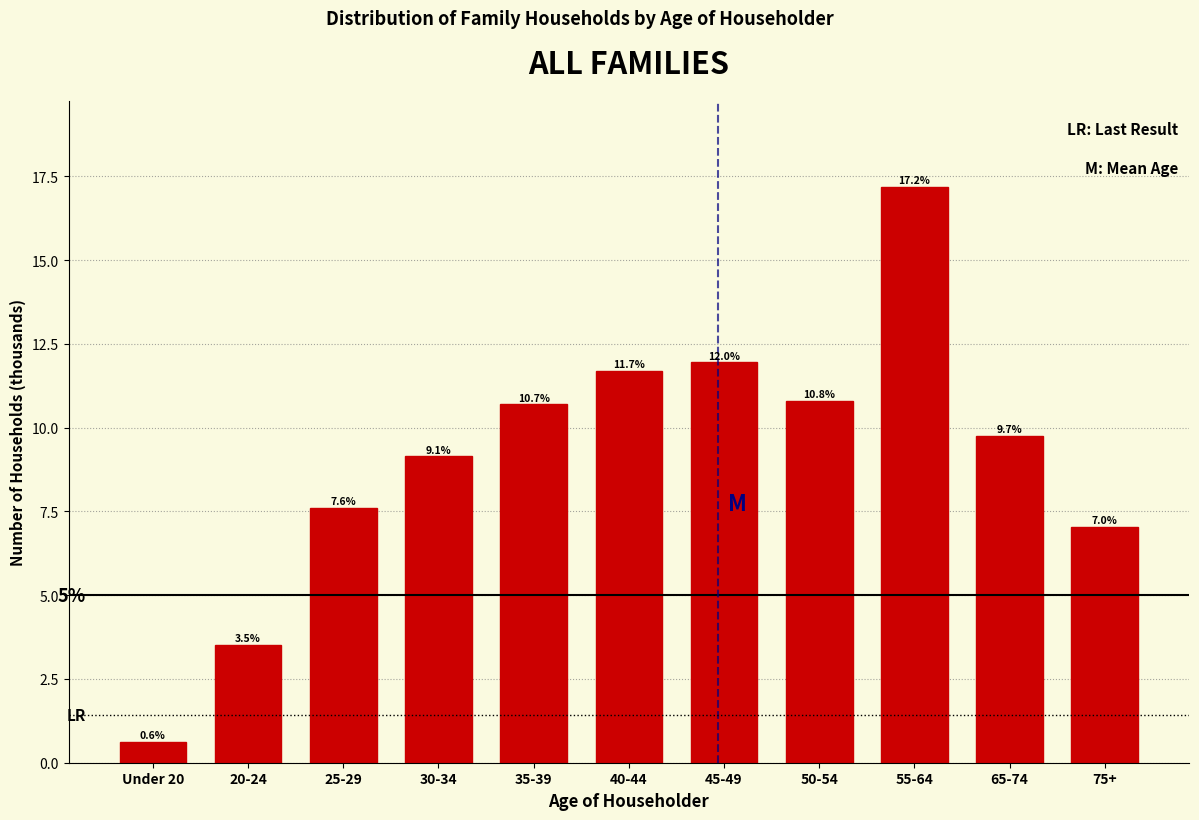

Reading left to right, list all the values displayed in this chart.

0.6	3.5	7.6	9.1	10.7	11.7	12.0	10.8	17.2	9.7	7.0